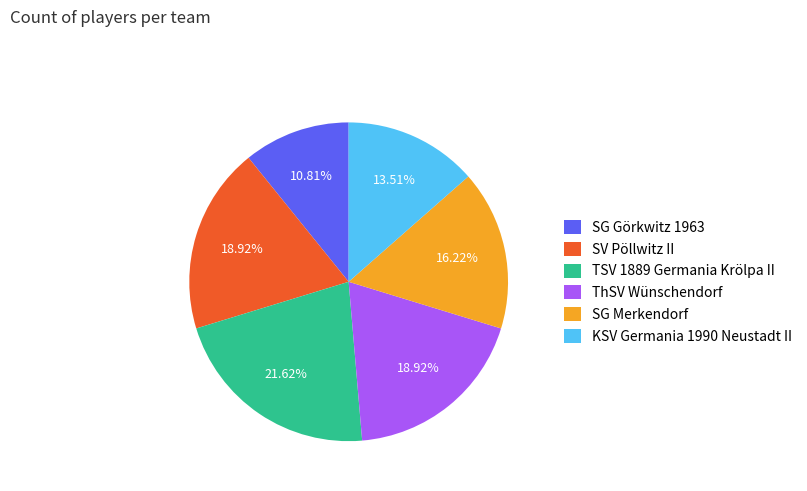

What portion of the pie excludes SG Merkendorf?

83.8%